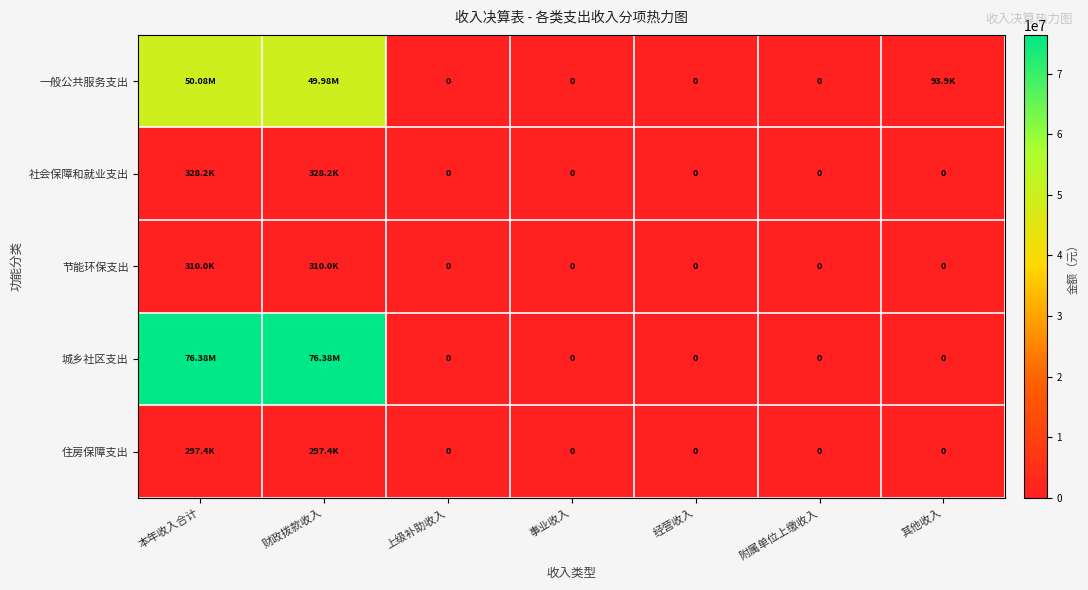

The 住房保障支出 series shows 151862.1 at 本年收入合计. True or false?

False